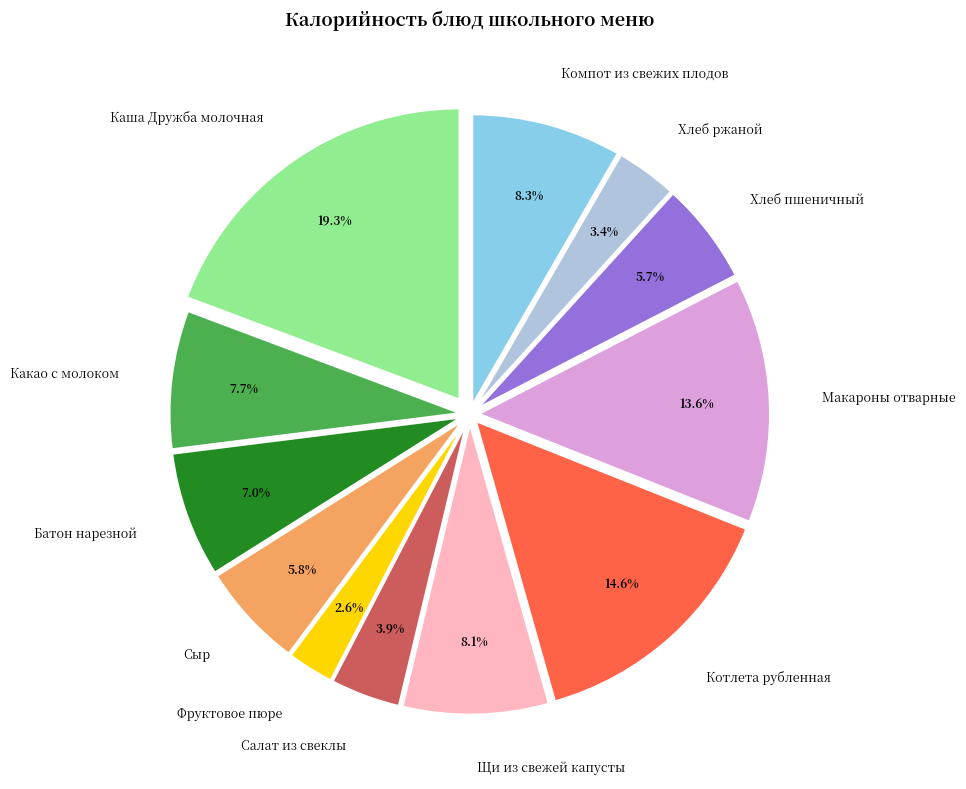

Which slice is the smallest?

Фруктовое пюре